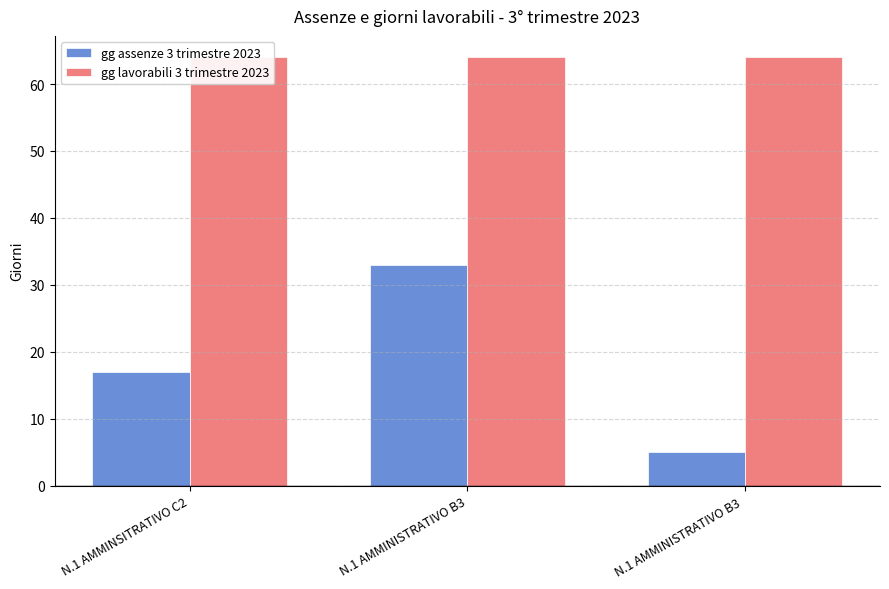

Does the chart contain stacked bars?

No